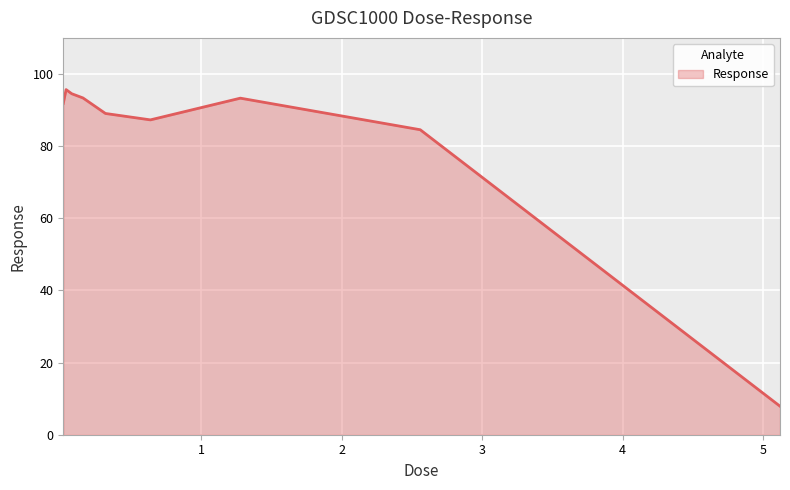

What is the difference between the maximum and minimum values?

87.8